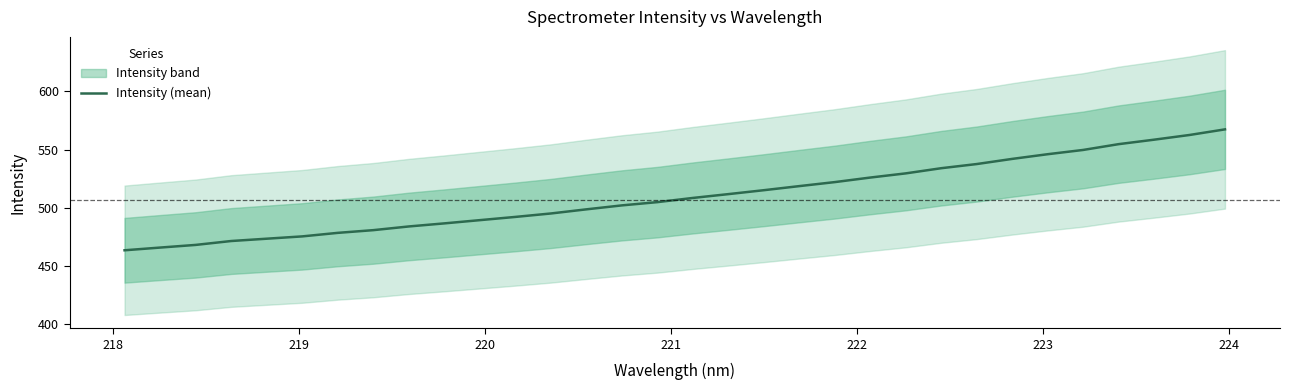

Count the number of values greater than 508.

16